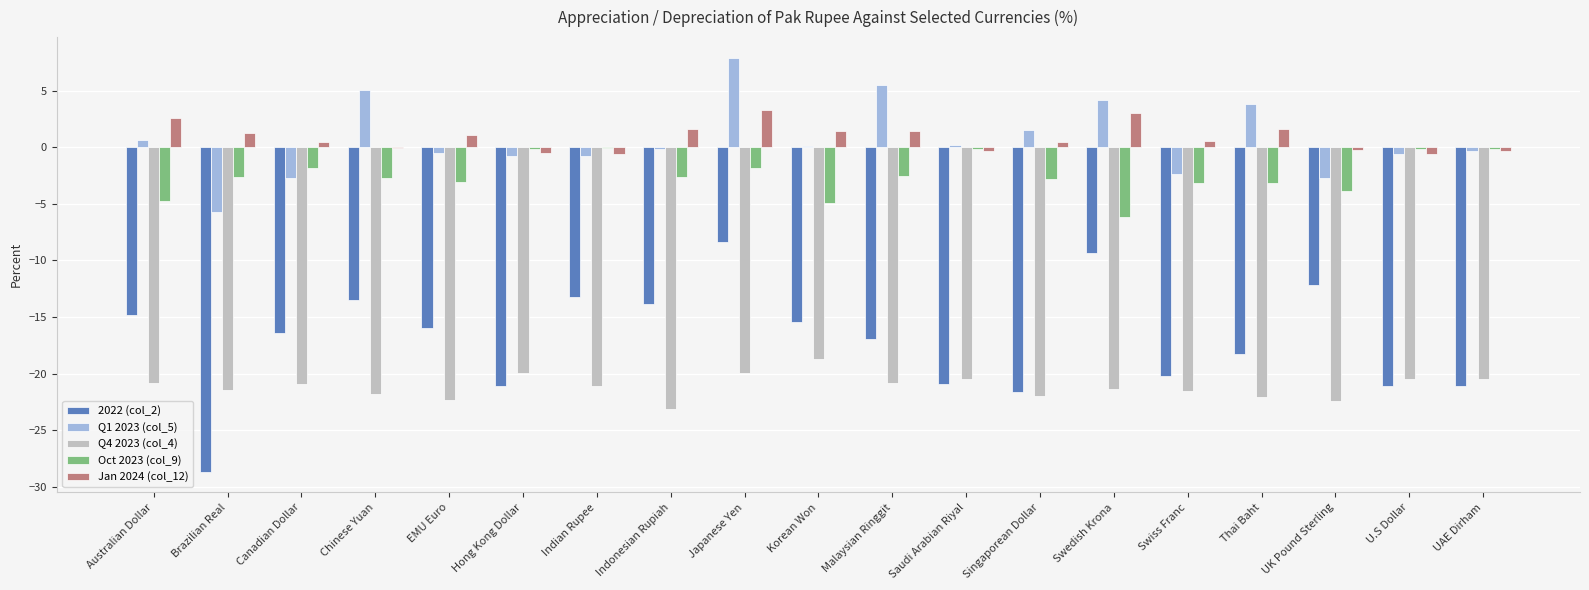

What is the sum of all 2022 (col_2) values?

-323.0